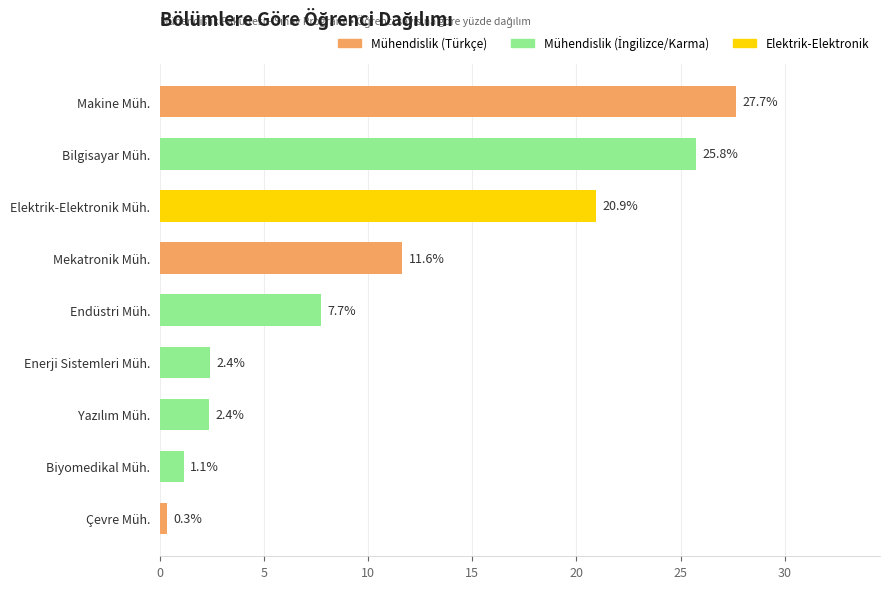

True or false: the data shows 0.3 at Çevre Müh..

True